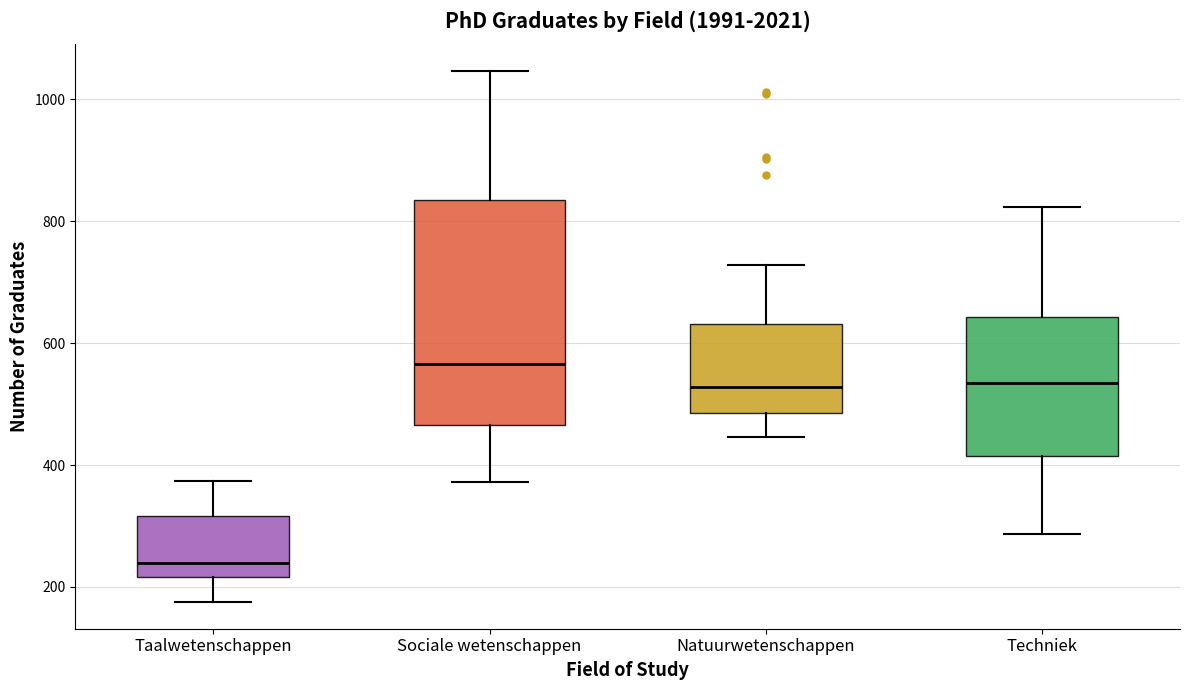

Which box is the tallest, from its lower edge to its upper edge?

Sociale wetenschappen